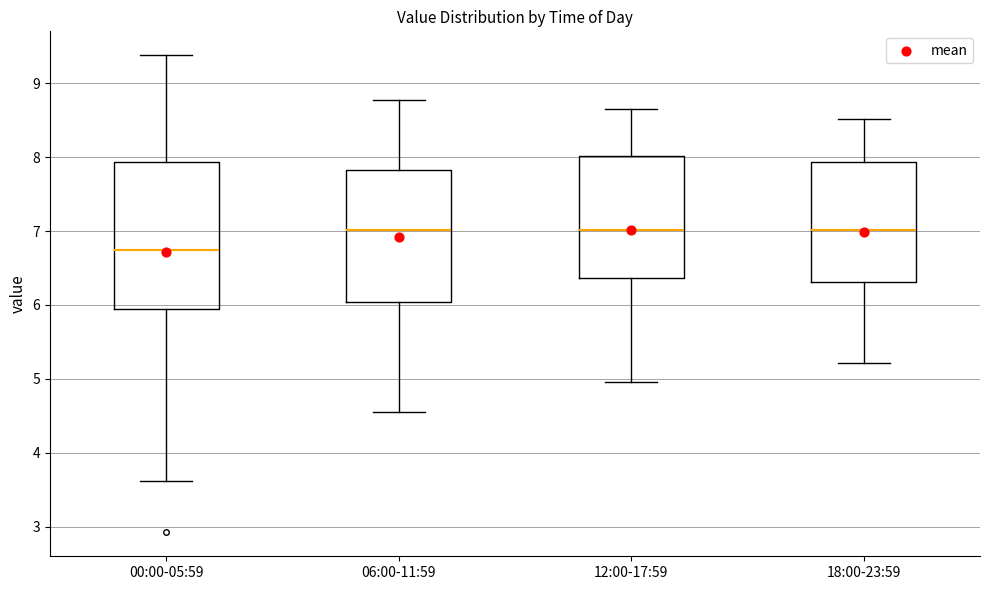

Where does the upper whisker of the box for 06:00-11:59 end on the y-axis? The values are not printed on the chart, so give them approximately, as read against the axis.

8.8